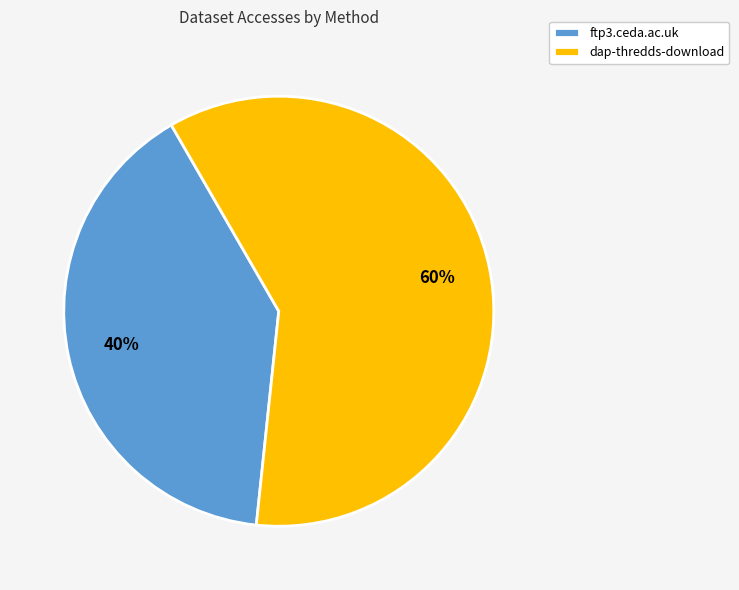

What is the largest slice in the pie chart?

dap-thredds-download